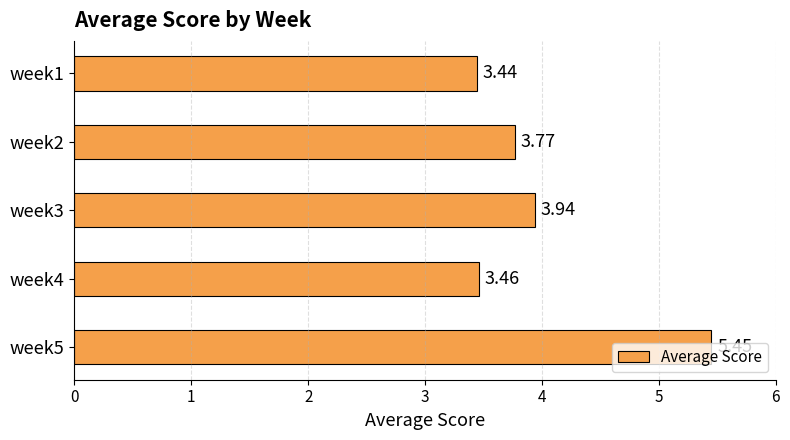

Rank the categories by value from highest to lowest.

week5, week3, week2, week4, week1